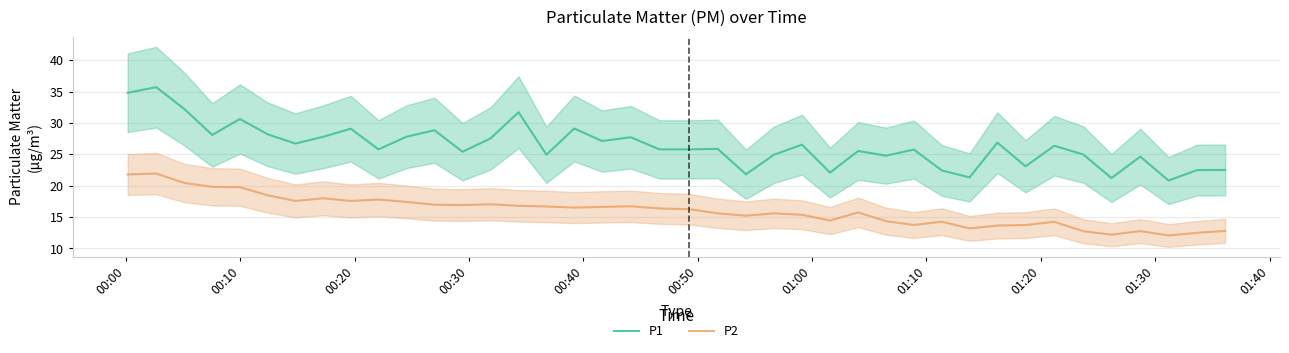

True or false: P1 and P2 intersect in this chart.

False